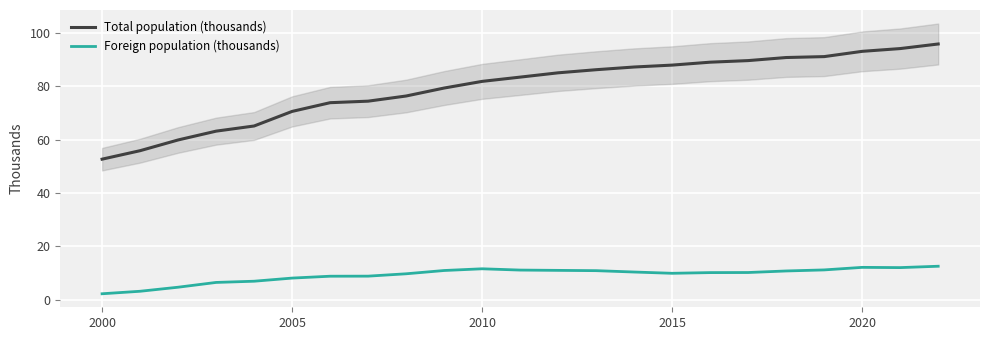

True or false: Total population (thousands) and Foreign population (thousands) cross at least once.

False